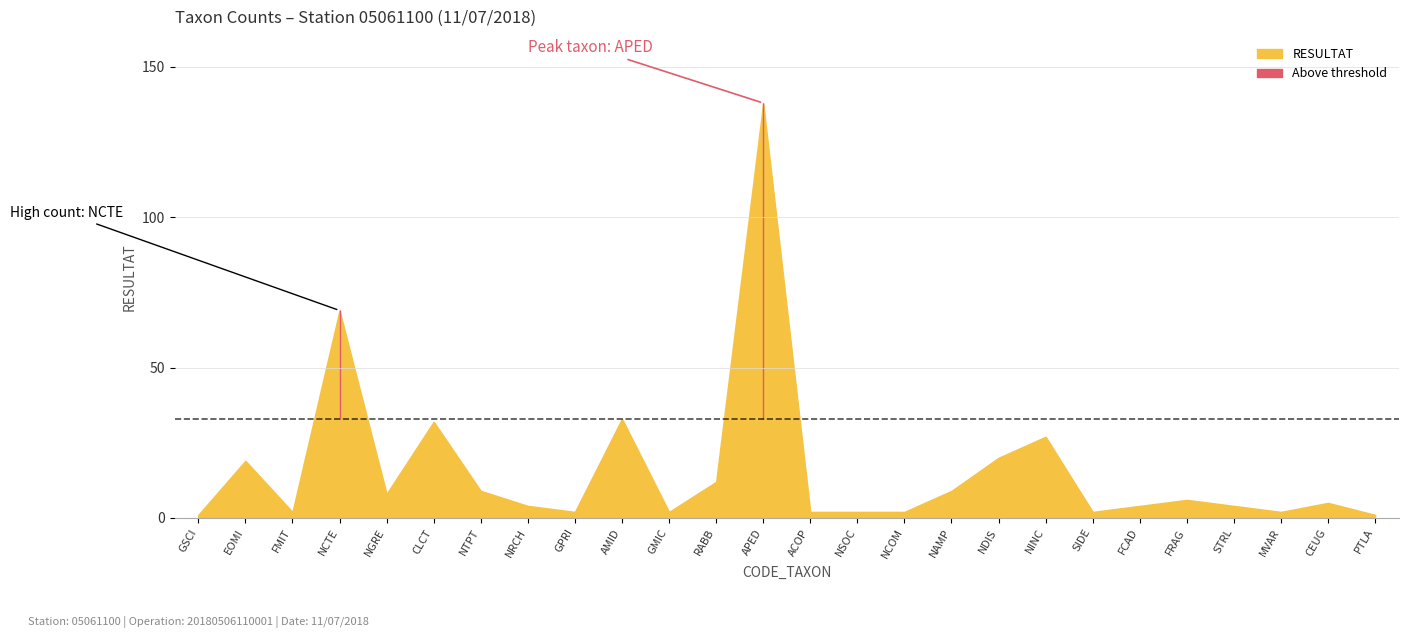

What is the sum of all values?

417